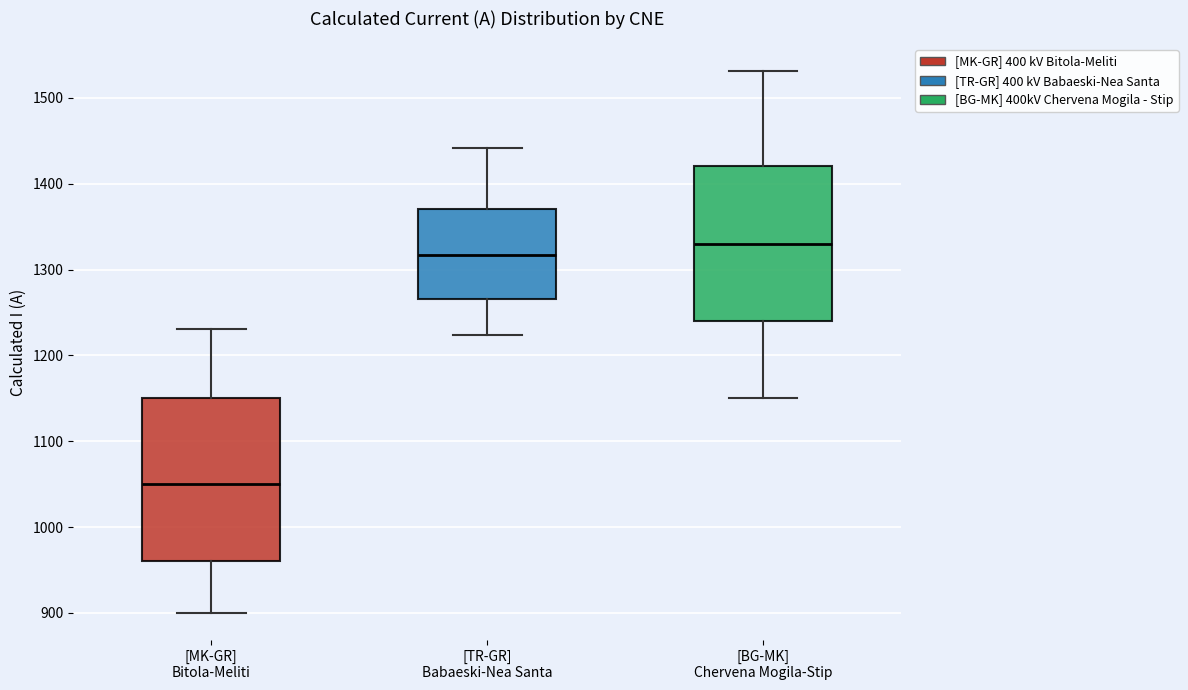

Which box is the tallest, from its lower edge to its upper edge?

[MK-GR] Bitola-Meliti